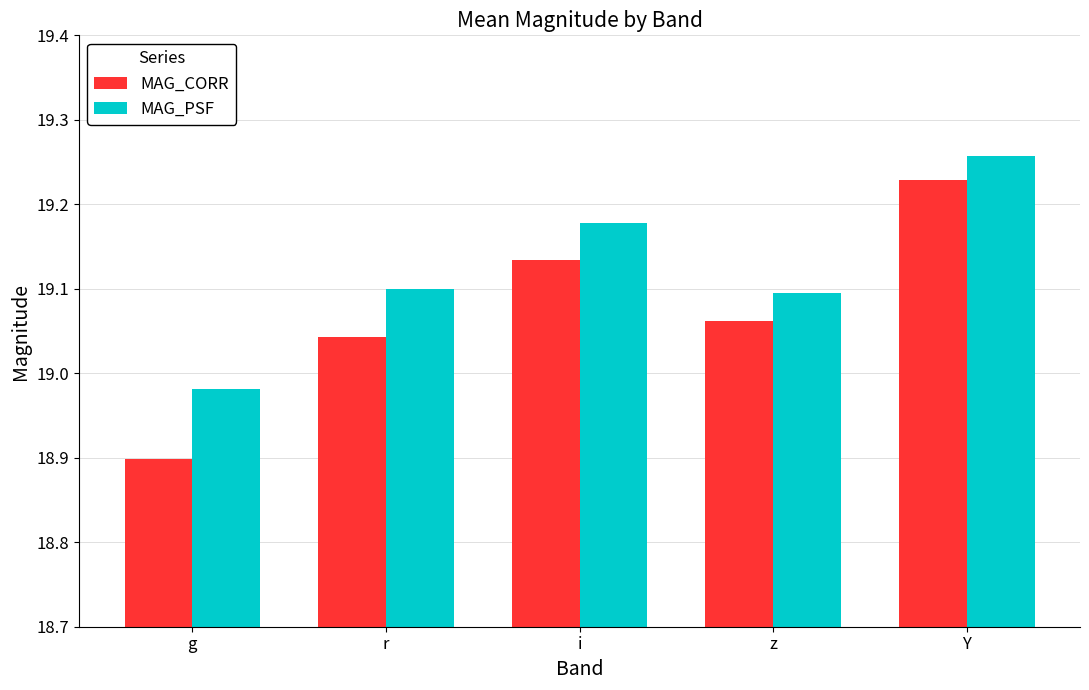

At which label does MAG_PSF reach its minimum?

g